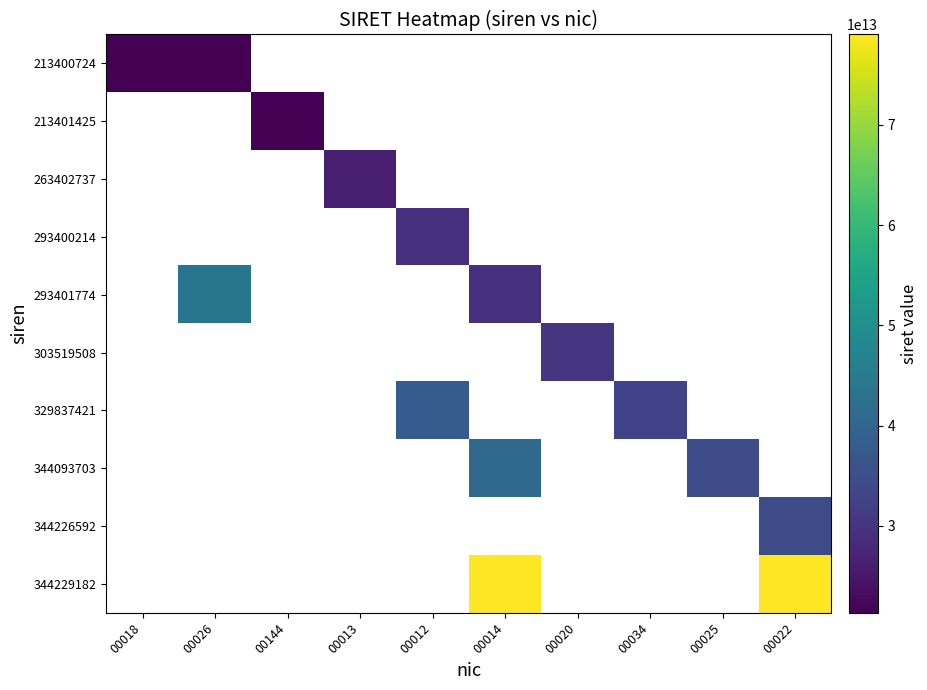

Reading left to right, list all the values displayed in this chart.

213400724: 00018=21340072400018	00026=21340072400026	00144=0	00013=0	00012=0	00014=0	00020=0	00034=0	00025=0	00022=0
213401425: 00018=0	00026=0	00144=21340142500144	00013=0	00012=0	00014=0	00020=0	00034=0	00025=0	00022=0
263402737: 00018=0	00026=0	00144=0	00013=26340273700013	00012=0	00014=0	00020=0	00034=0	00025=0	00022=0
293400214: 00018=0	00026=0	00144=0	00013=0	00012=29340021400012	00014=0	00020=0	00034=0	00025=0	00022=0
293401774: 00018=0	00026=43838754000026	00144=0	00013=0	00012=0	00014=29340177400014	00020=0	00034=0	00025=0	00022=0
303519508: 00018=0	00026=0	00144=0	00013=0	00012=0	00014=0	00020=30351950800020	00034=0	00025=0	00022=0
329837421: 00018=0	00026=0	00144=0	00013=0	00012=38158474700012	00014=0	00020=0	00034=32983742100034	00025=0	00022=0
344093703: 00018=0	00026=0	00144=0	00013=0	00012=0	00014=40945635700014	00020=0	00034=0	00025=34409370300025	00022=0
344226592: 00018=0	00026=0	00144=0	00013=0	00012=0	00014=0	00020=0	00034=0	00025=0	00022=34422659200022
344229182: 00018=0	00026=0	00144=0	00013=0	00012=0	00014=78962133100014	00020=0	00034=0	00025=0	00022=78999605500016